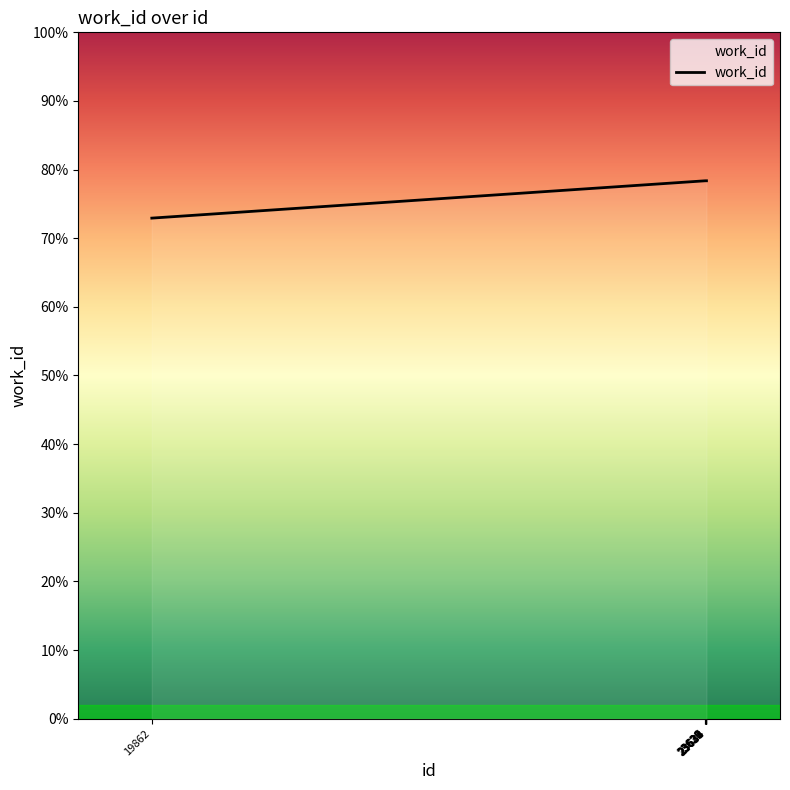

Does the chart display data point markers on the line(s)?

No